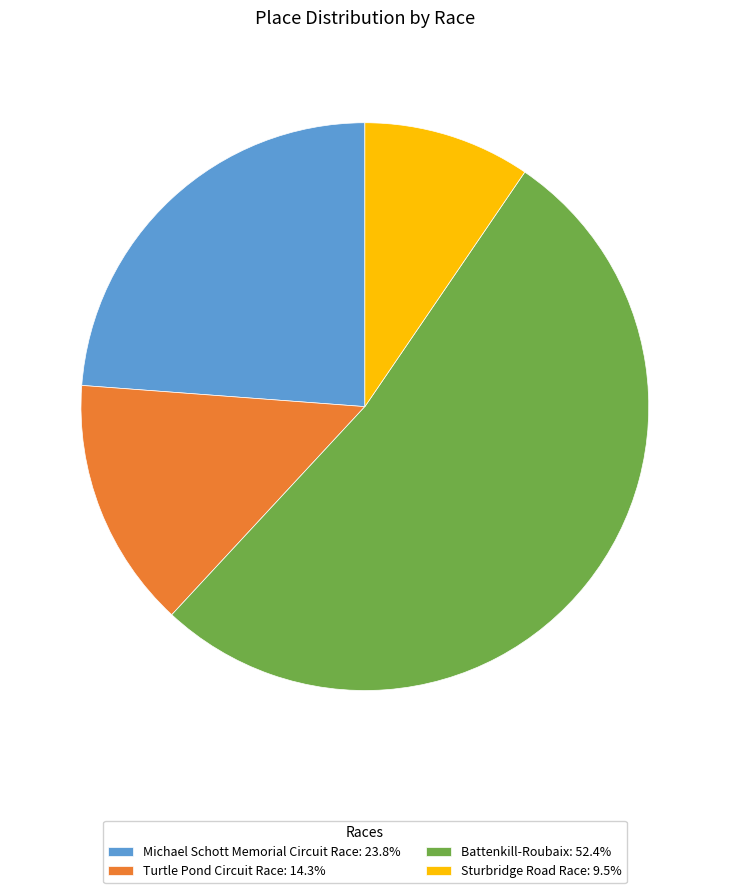

Count the number of slices in the pie.

4